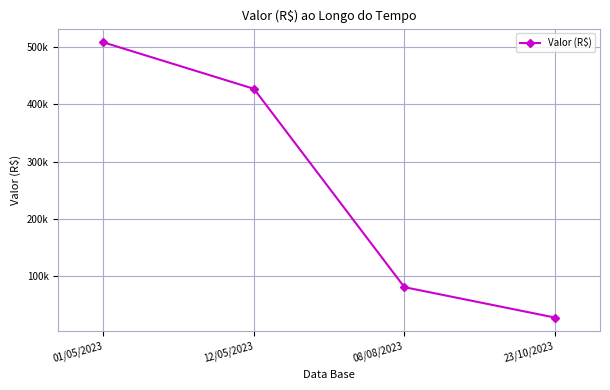

Does the chart have visible grid lines?

Yes